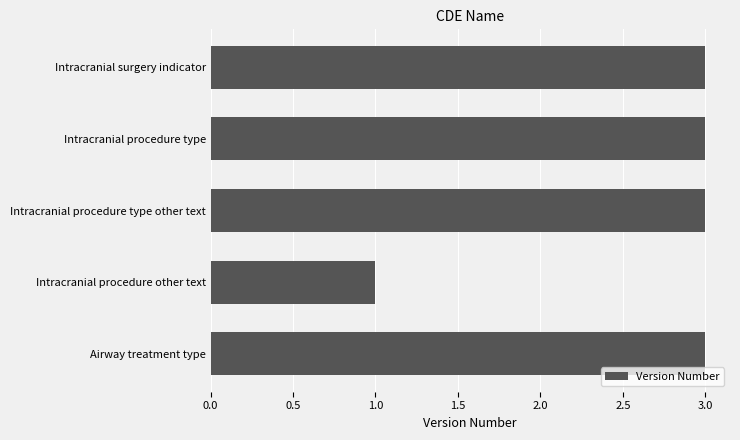

Reading bottom to top, what are all the values shown in this chart?

Airway treatment type=3	Intracranial procedure other text=1	Intracranial procedure type other text=3	Intracranial procedure type=3	Intracranial surgery indicator=3